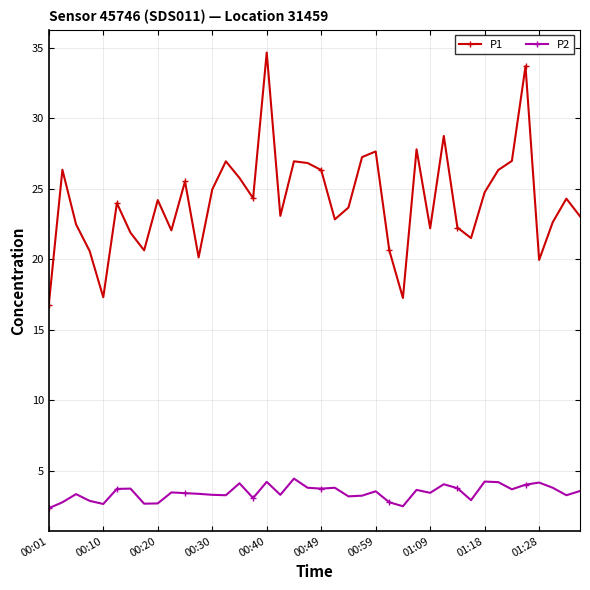

Does the chart display data point markers on the line(s)?

Yes